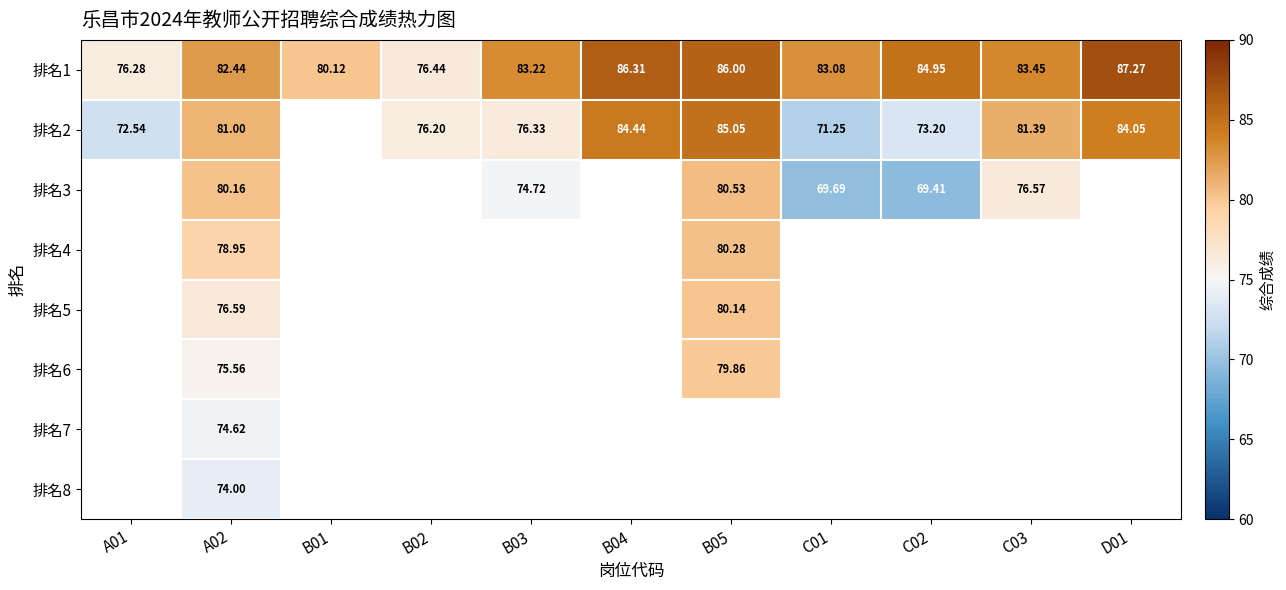

What is the difference between the 排名1 values at A02 and B03?

0.8